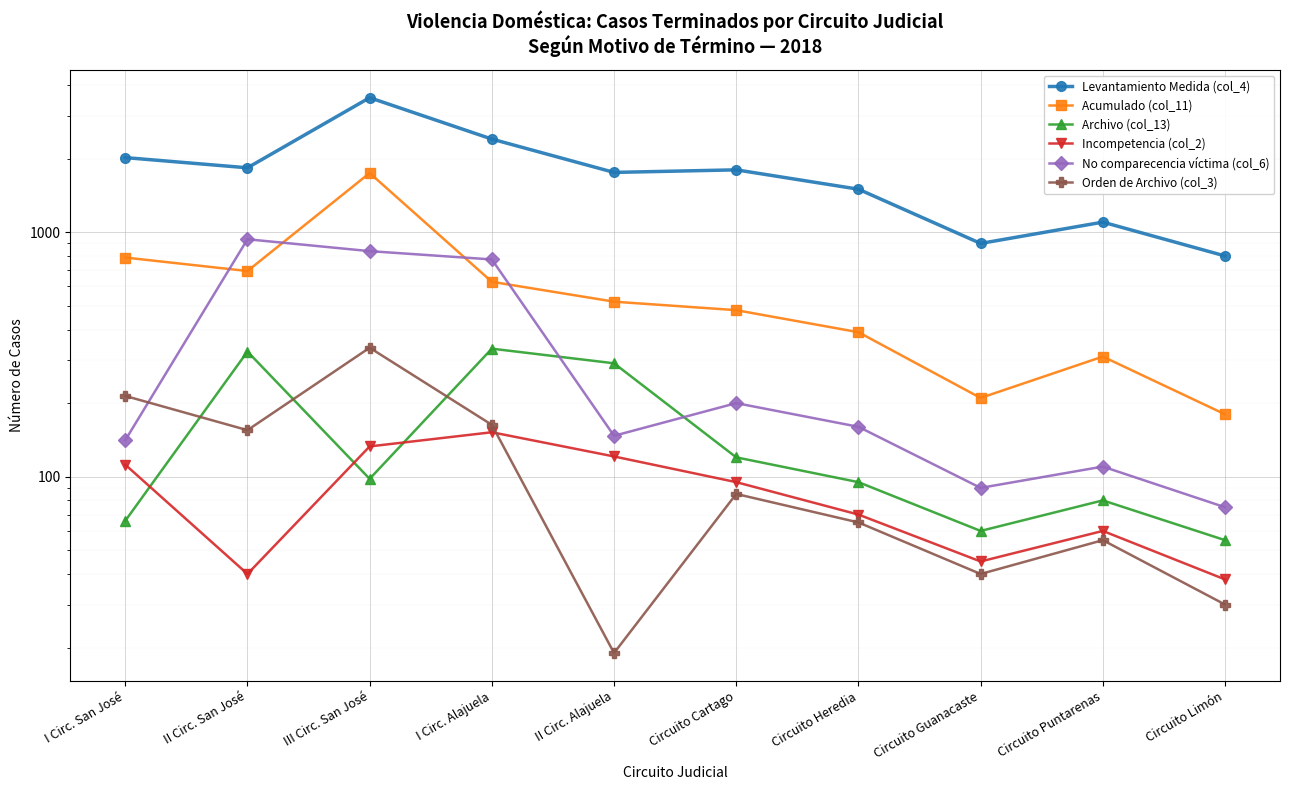

What position from the right is Circuito Limón?

1